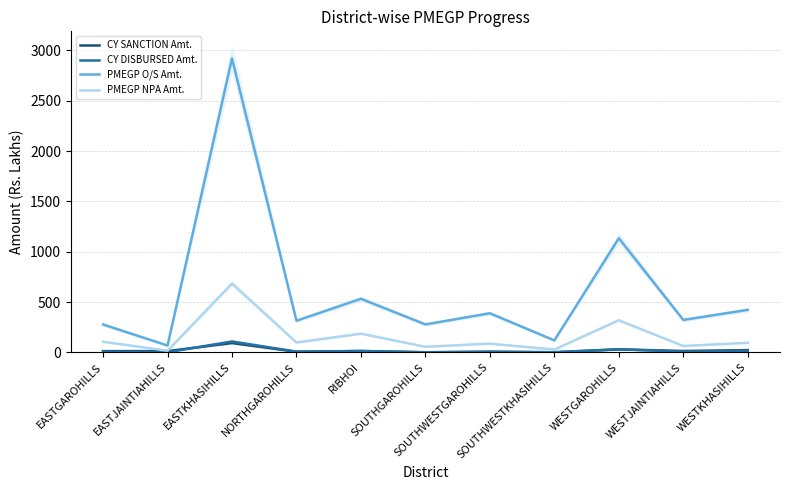

What is the sum of the CY DISBURSED Amt. values at WESTKHASIHILLS and SOUTHWESTKHASIHILLS?

18.0